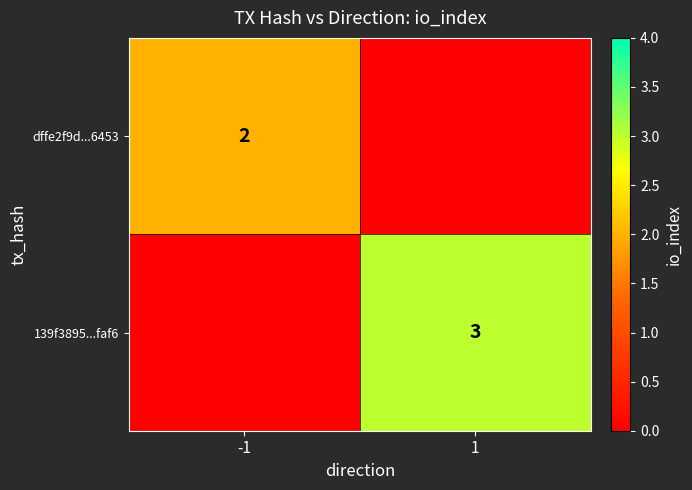

True or false: dffe2f9d...6453 has a value of 2 at -1.

True